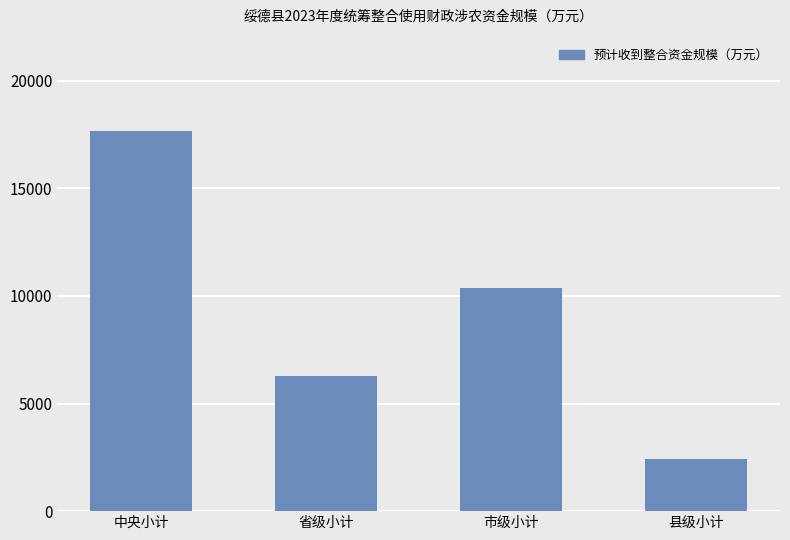

Count the number of categories in the chart.

4